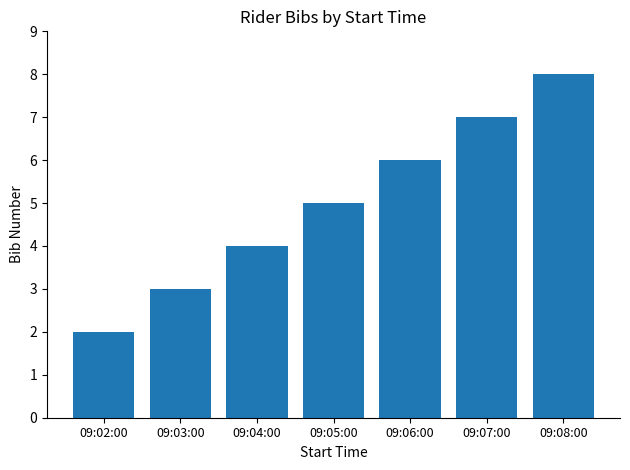

What position from the left is 09:08:00?

7